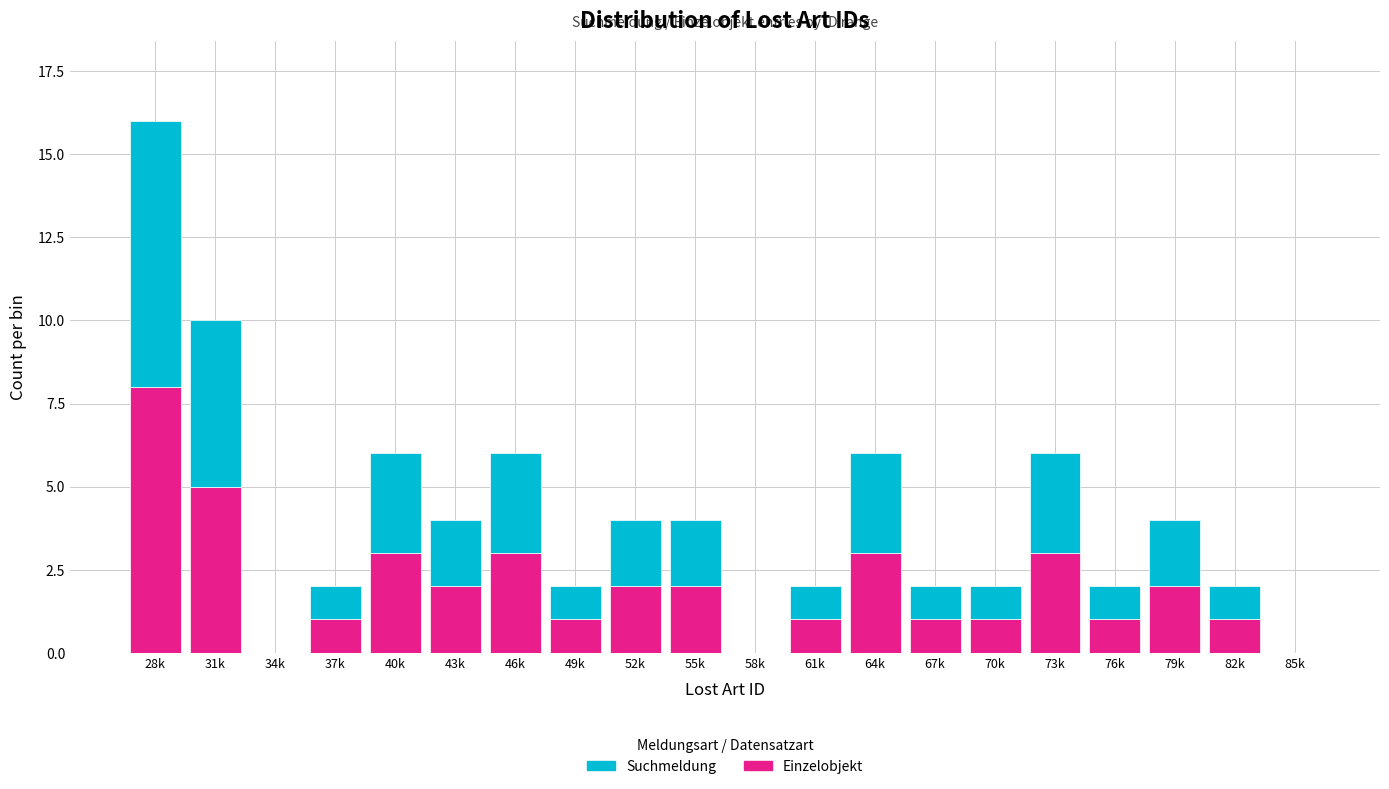

True or false: Einzelobjekt has a value of 1 at 55k.

False